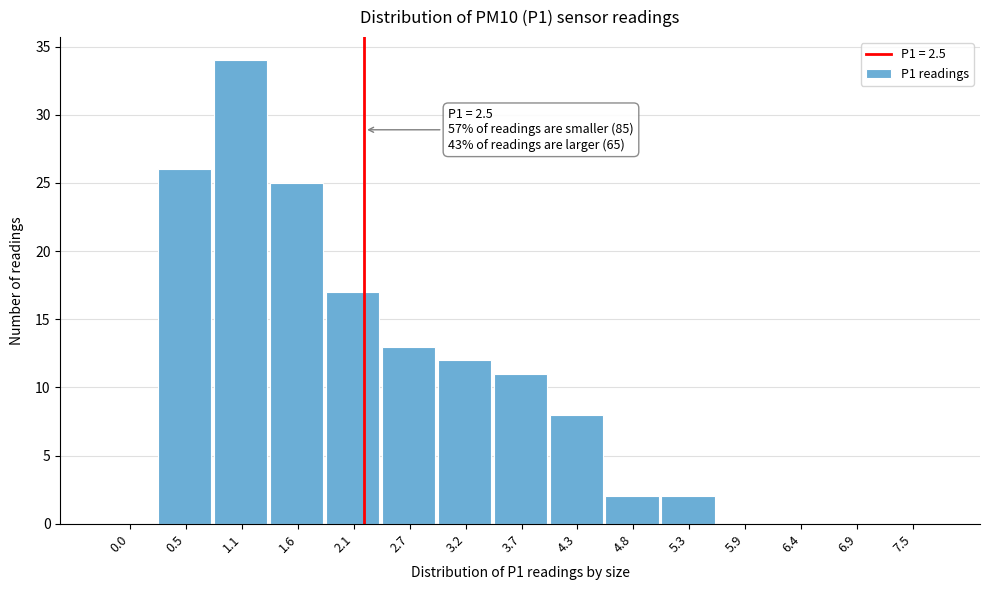

Reading right to left, extract all data points from this chart.

7.5=0	6.9=0	6.4=0	5.9=0	5.3=2	4.8=2	4.3=8	3.7=11	3.2=12	2.7=13	2.1=17	1.6=25	1.1=34	0.5=26	0.0=0